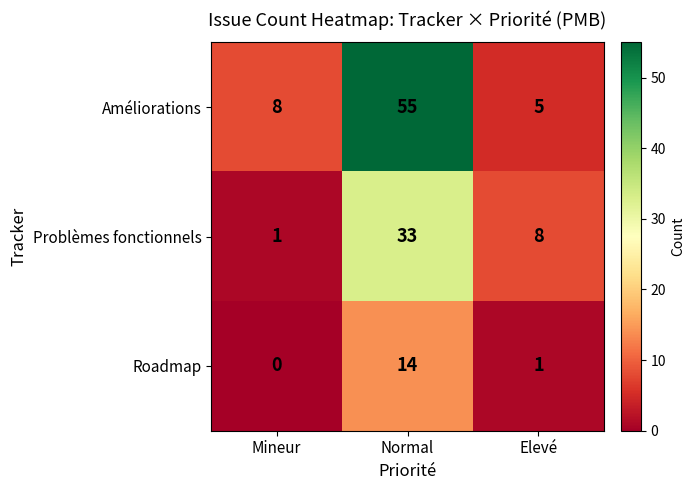

What is the difference between the second highest and minimum values in the Améliorations series?

3